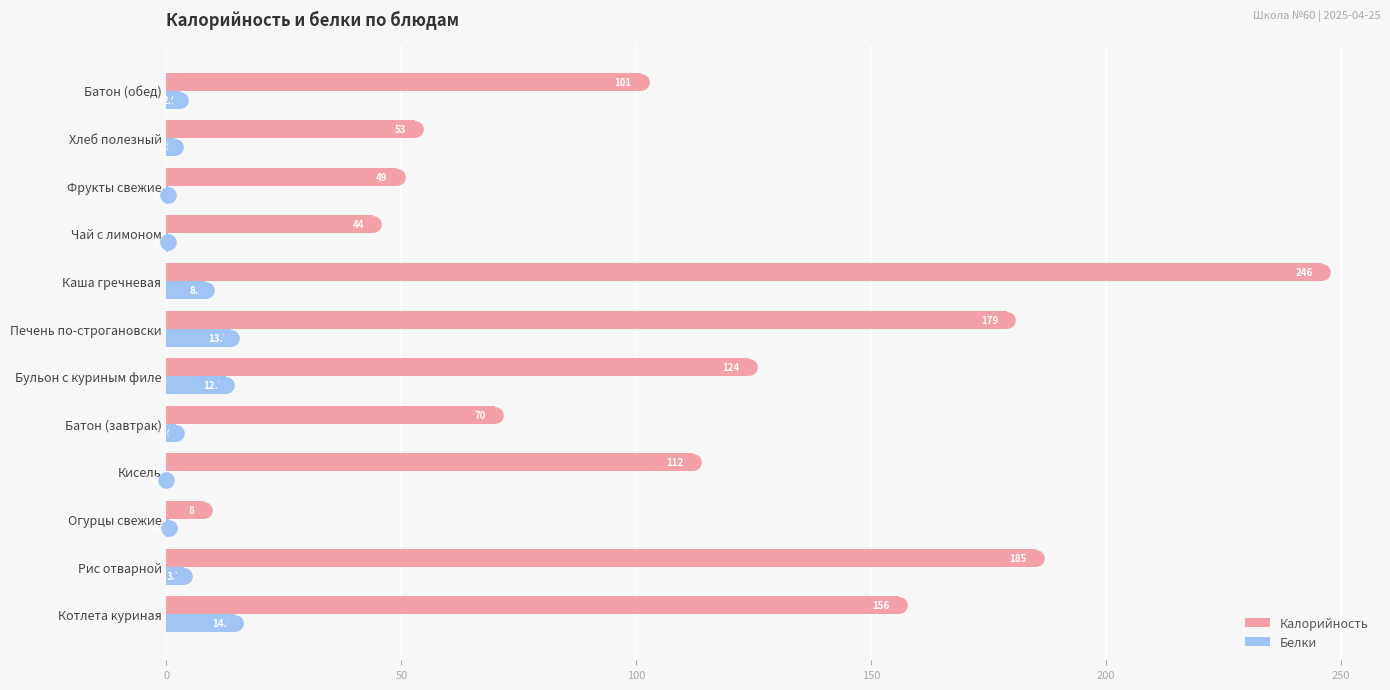

Which series reaches the minimum Y coordinate?

Белки